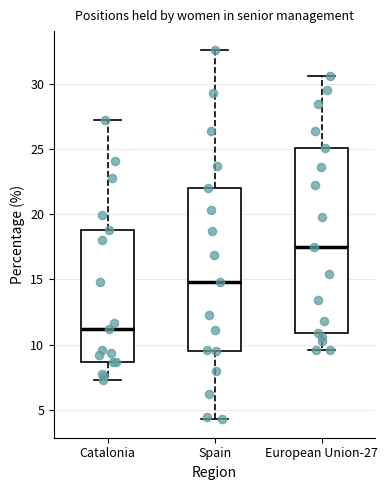

Reading left to right, read every box against the y-axis: the position of its median line, the range the box covers, and the ends of its whiskers. The values are not printed on the chart, so give them approximately, as read against the axis.

Catalonia: median 11.0, box 8.5 to 19.0, whiskers 7.5 to 27.0
Spain: median 15.0, box 9.5 to 22.0, whiskers 4.5 to 32.5
European Union-27: median 17.5, box 11.0 to 25.0, whiskers 9.5 to 30.5